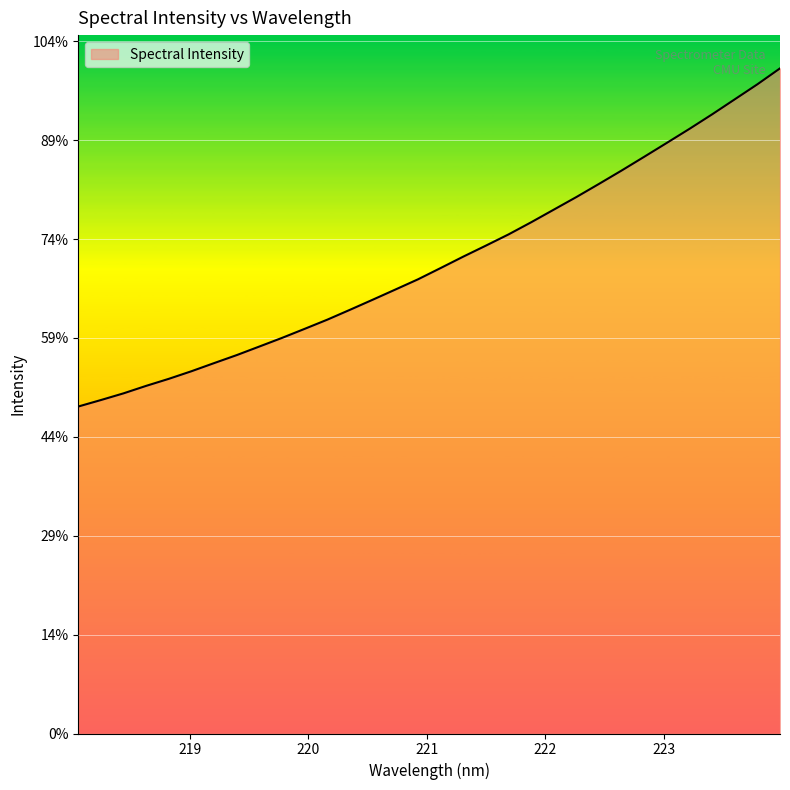

Does the chart display data point markers on the line(s)?

No